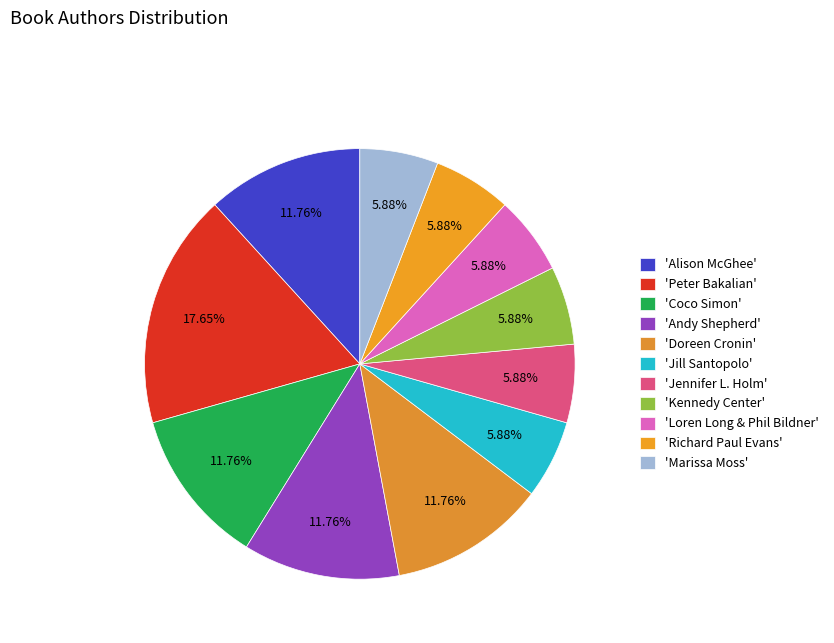

Which category has the biggest portion of the pie?

'Peter Bakalian'